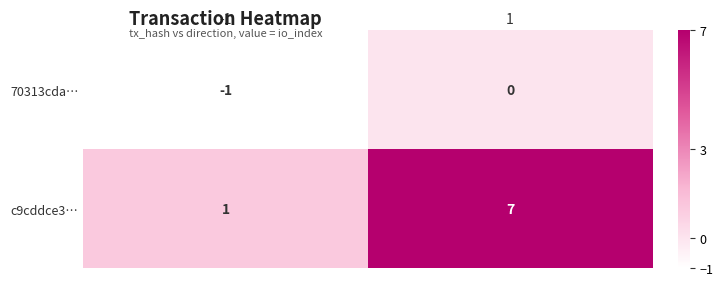

The value of c9cddce3… at -1 is 2. True or false?

False